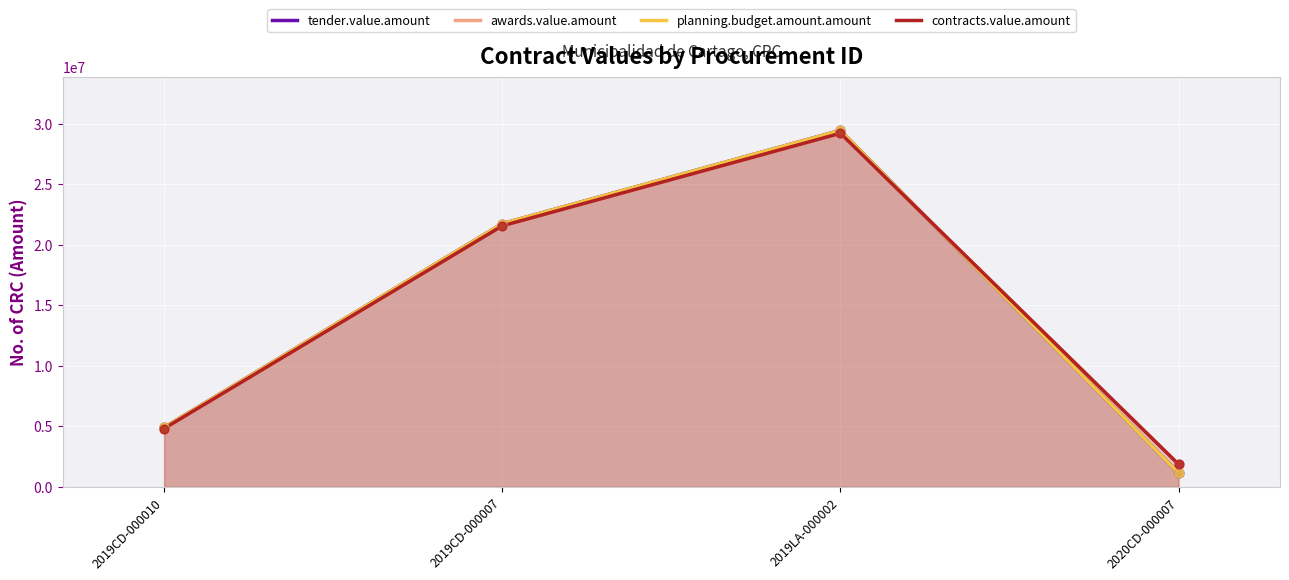

Which series has the largest total across all categories?

awards.value.amount